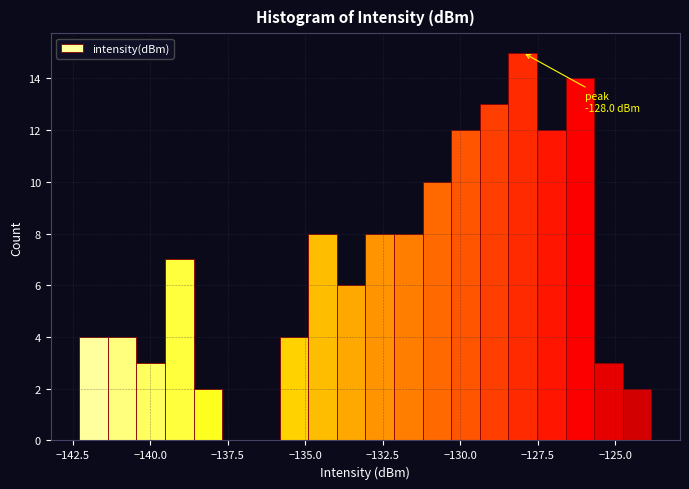

Read against the x-axis, roughly where is the centre of the tallest bar?

-128.0